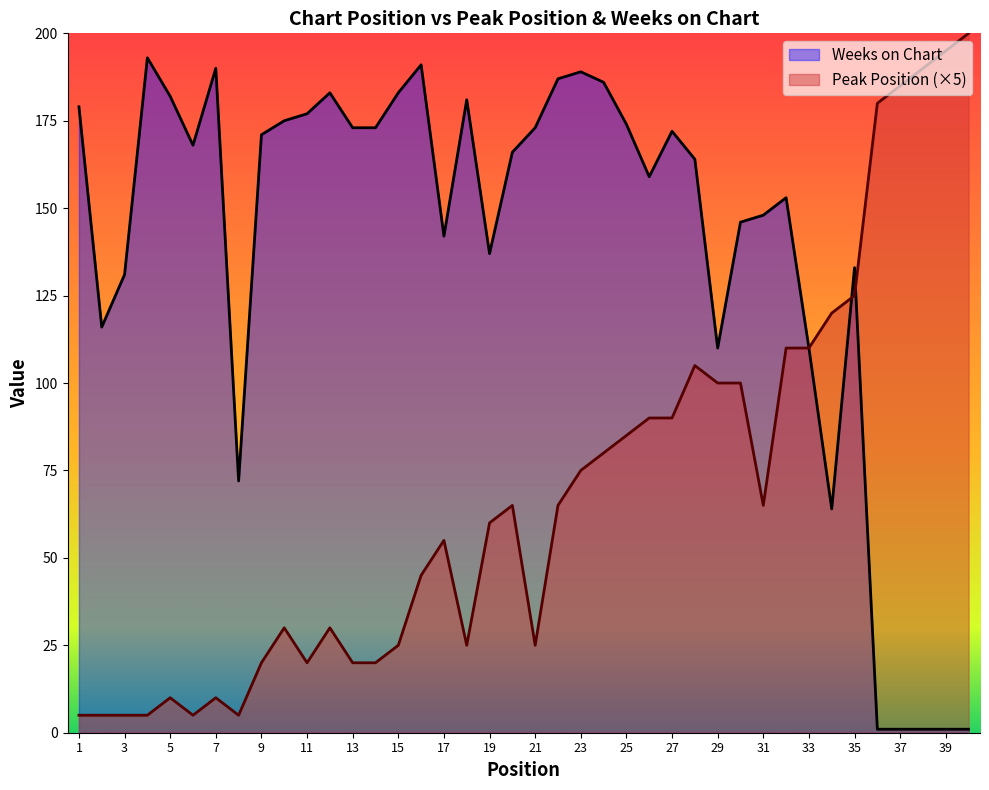

Rank the series by their maximum value, from lowest to highest.

Weeks on Chart, Peak Position (×5)